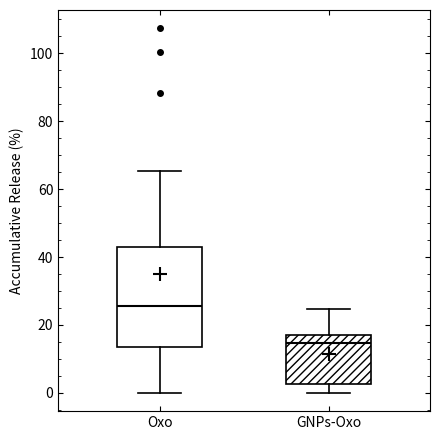

Reading left to right, transcribe this box plot: for each box, give where its median line is, the range the box spans, and where its two whiskers end, as read against the y-axis. The values are not printed on the chart, so give them approximately, as read against the axis.

Oxo: median 26, box 14 to 42, whiskers 0 to 66
GNPs-Oxo: median 14, box 2 to 18, whiskers 0 to 24